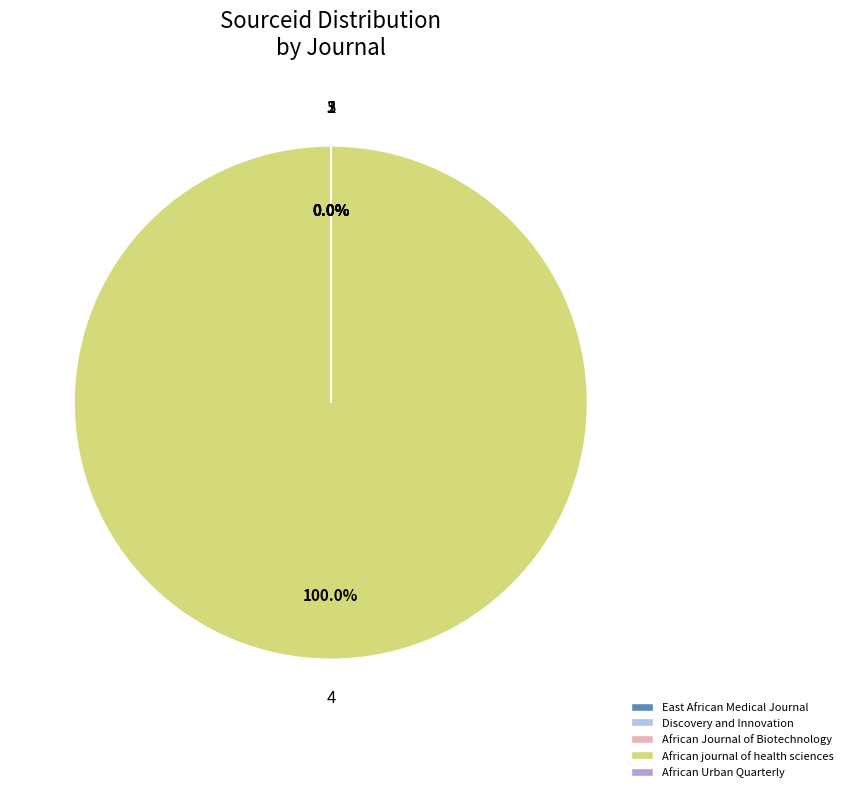

How many slices are in this pie chart?

5